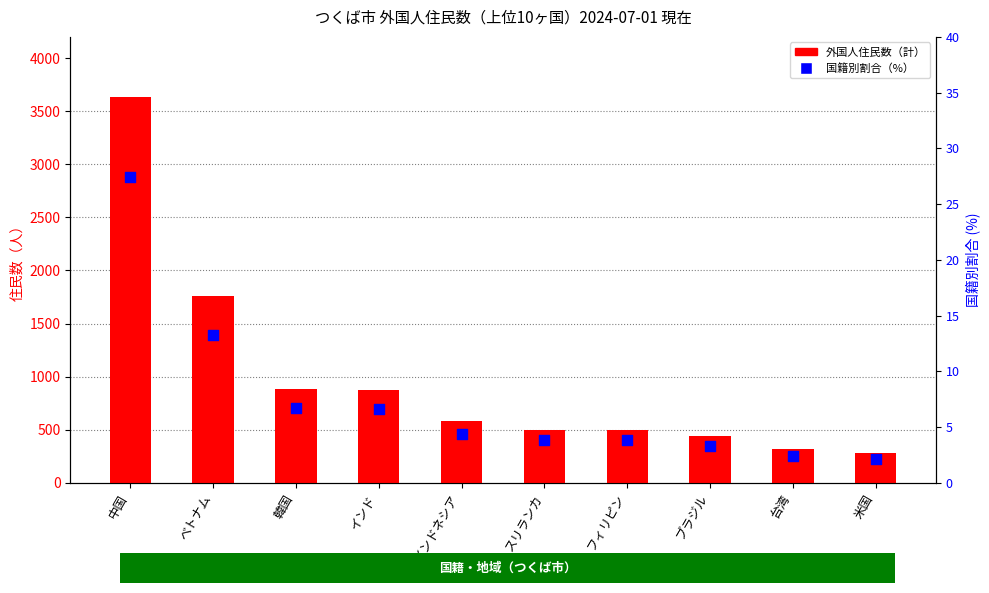

Which series contains the lowest Y value?

国籍別割合（%）